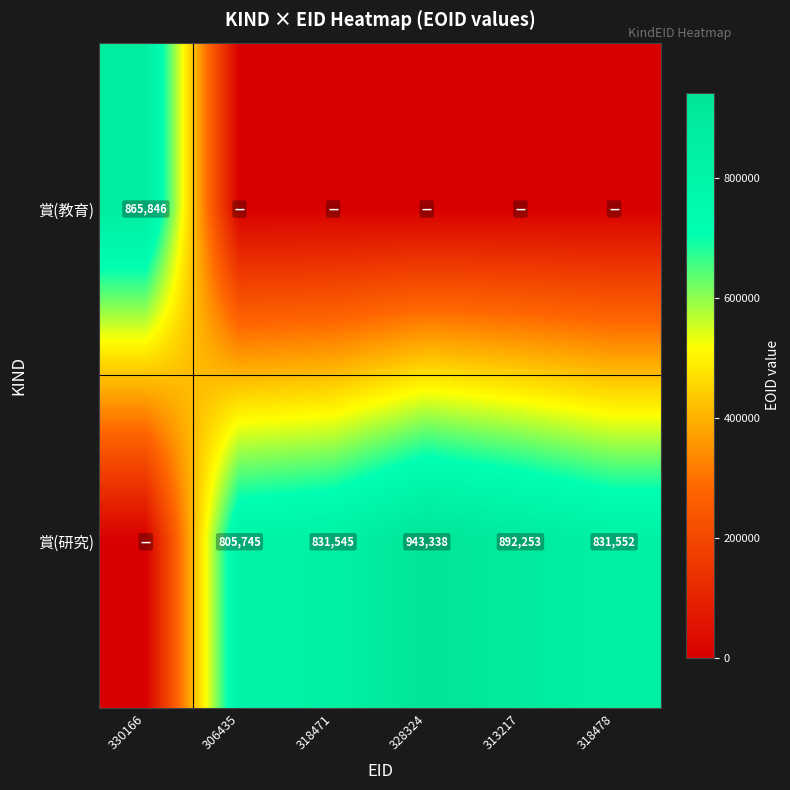

How many distinct data groups are displayed?

2